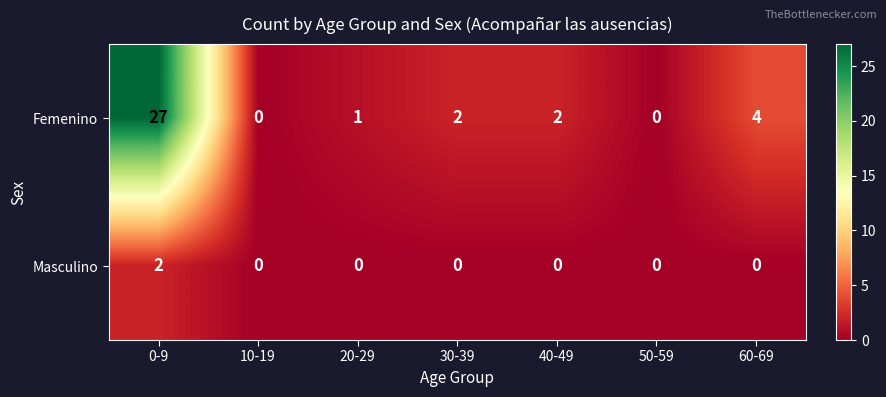

What is the sum of the Femenino values at 30-39 and 20-29?

3